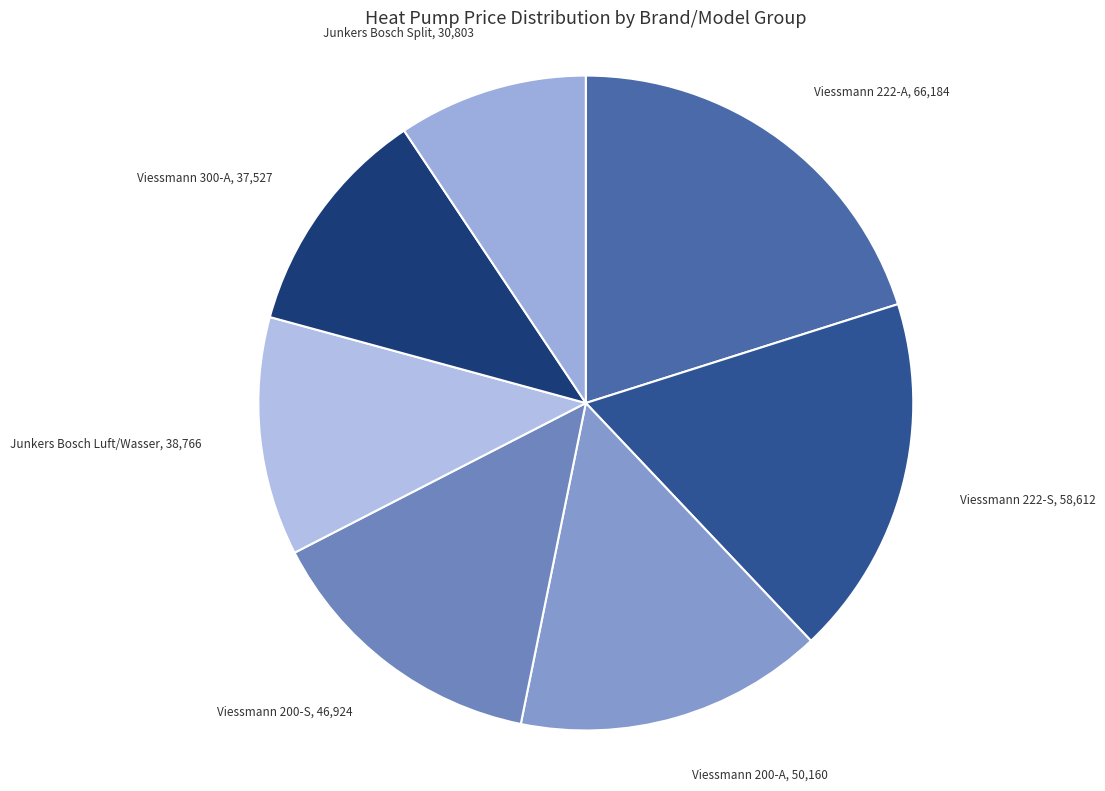

Which category has the smallest portion of the pie?

Junkers Bosch Split 1